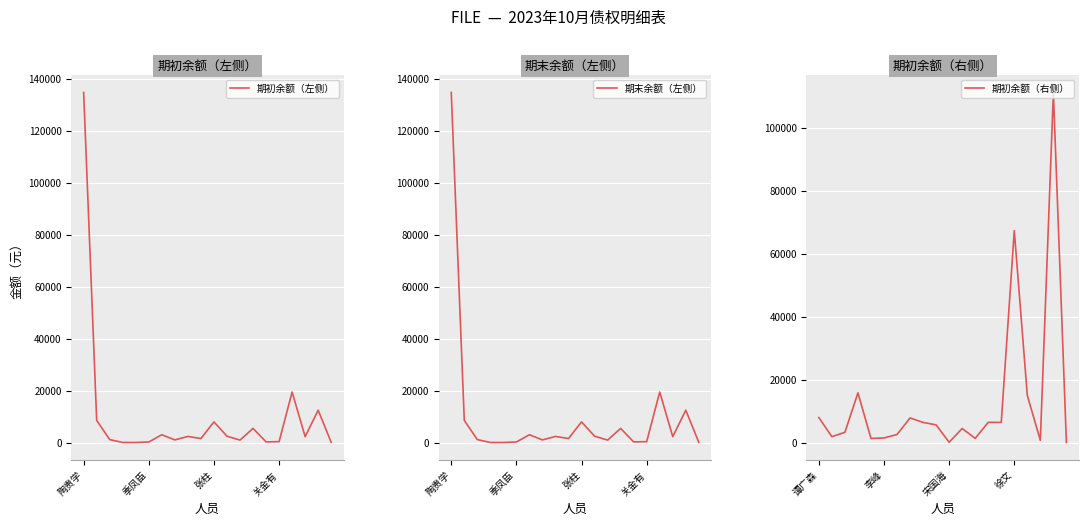

Which series has the largest range (max minus min)?

期初余额（左侧）